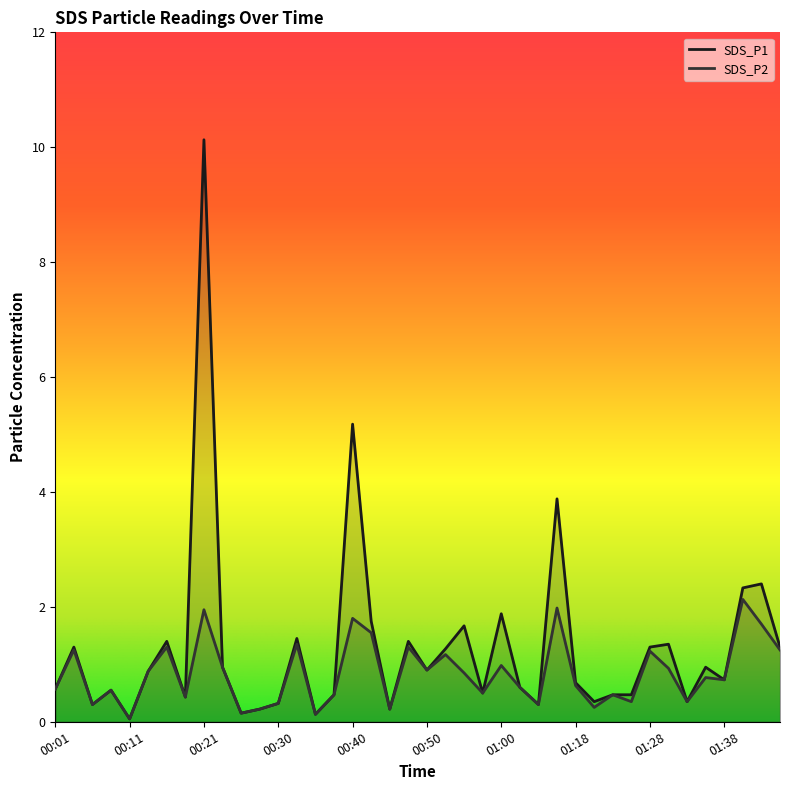

At which label does SDS_P1 reach its minimum?

00:11